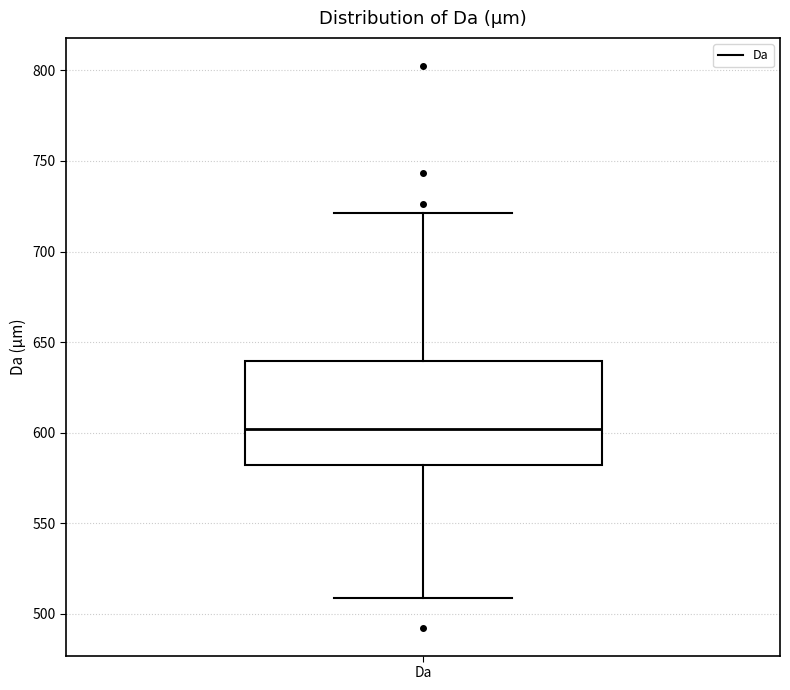

Where does the lower whisker of the box for Da end on the y-axis? The values are not printed on the chart, so give them approximately, as read against the axis.

510